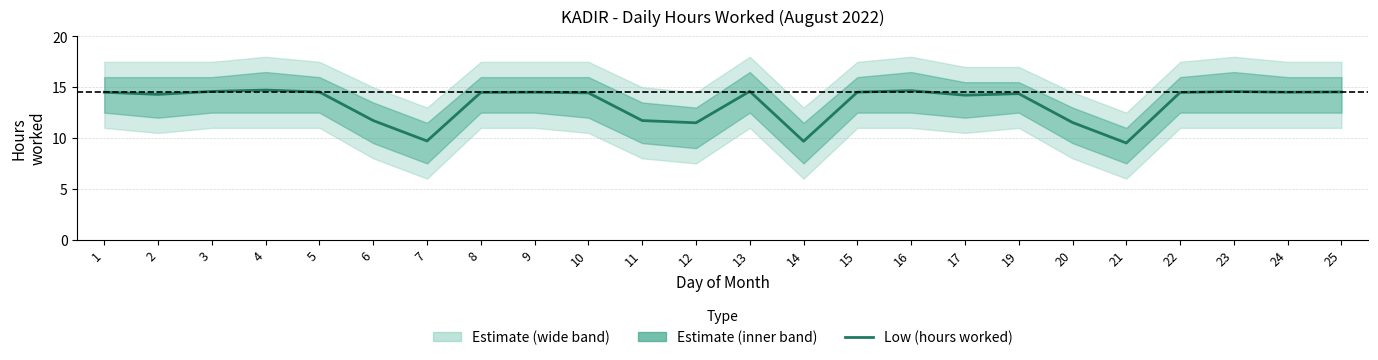

True or false: the data has more than 1 interior local peaks.

True